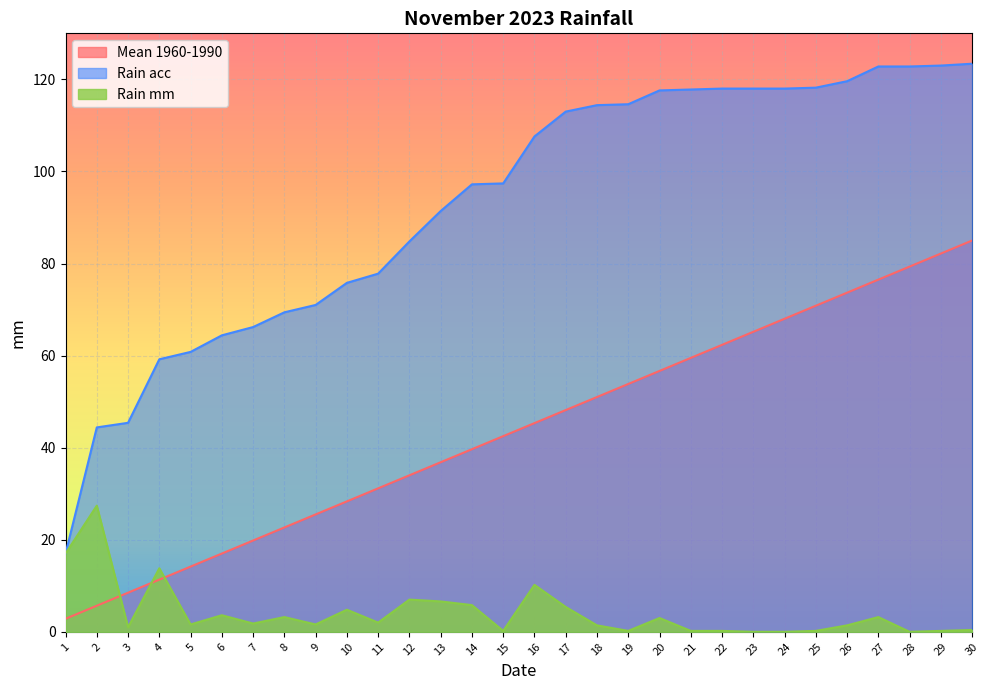

True or false: Rain acc and Mean 1960-1990 cross at least once.

False